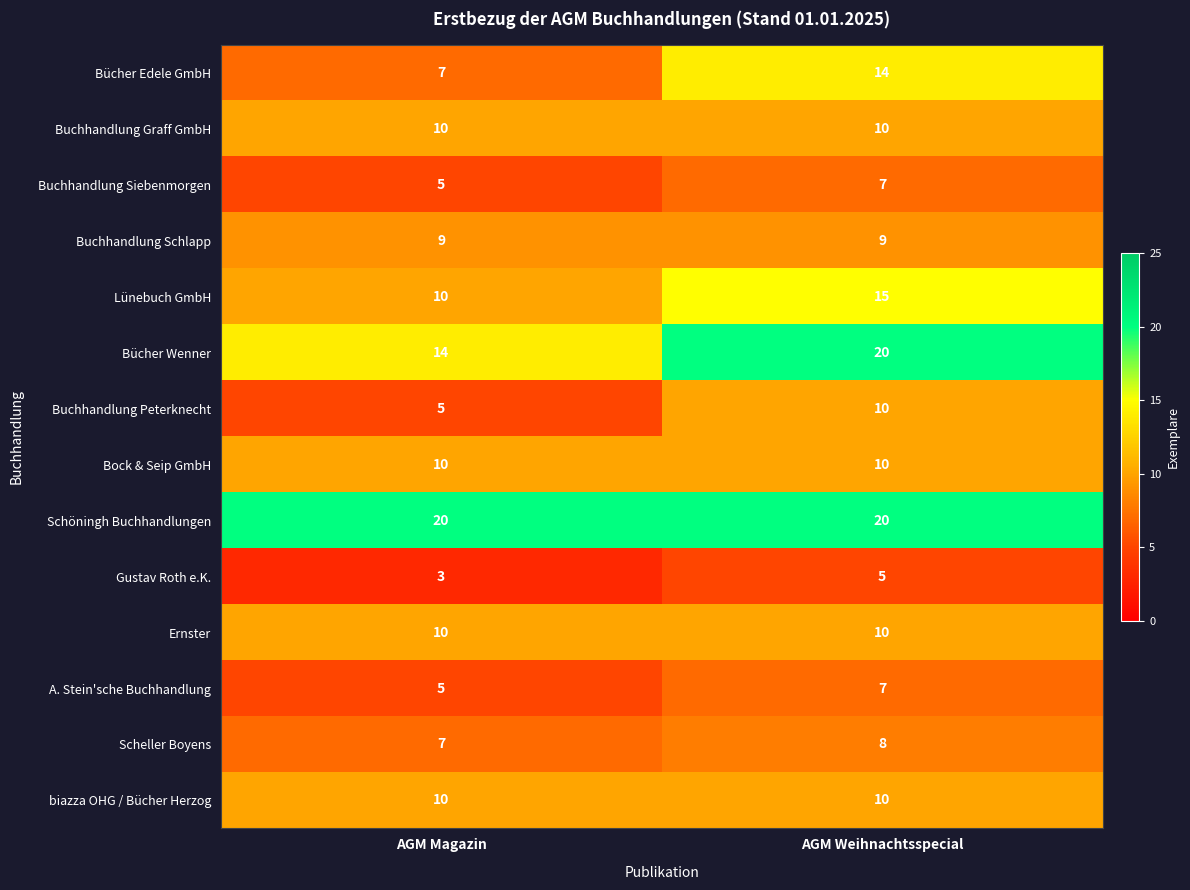

Reading left to right, what are all the values shown in this chart?

Bücher Edele GmbH: AGM Magazin=7	AGM Weihnachtsspecial=14
Buchhandlung Graff GmbH: AGM Magazin=10	AGM Weihnachtsspecial=10
Buchhandlung Siebenmorgen: AGM Magazin=5	AGM Weihnachtsspecial=7
Buchhandlung Schlapp: AGM Magazin=9	AGM Weihnachtsspecial=9
Lünebuch GmbH: AGM Magazin=10	AGM Weihnachtsspecial=15
Bücher Wenner: AGM Magazin=14	AGM Weihnachtsspecial=20
Buchhandlung Peterknecht: AGM Magazin=5	AGM Weihnachtsspecial=10
Bock & Seip GmbH: AGM Magazin=10	AGM Weihnachtsspecial=10
Schöningh Buchhandlungen: AGM Magazin=20	AGM Weihnachtsspecial=20
Gustav Roth e.K.: AGM Magazin=3	AGM Weihnachtsspecial=5
Ernster: AGM Magazin=10	AGM Weihnachtsspecial=10
A. Stein'sche Buchhandlung: AGM Magazin=5	AGM Weihnachtsspecial=7
Scheller Boyens: AGM Magazin=7	AGM Weihnachtsspecial=8
biazza OHG / Bücher Herzog: AGM Magazin=10	AGM Weihnachtsspecial=10